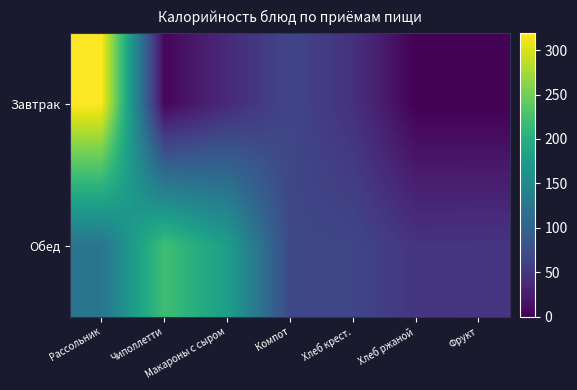

Reading right to left, transcribe all the data shown in this chart.

Завтрак: Фрукт=0.0	Хлеб ржаной=0.0	Хлеб крест.=44.5	Компот=67.2	Макароны с сыром=37.8	Чиполлетти=5.1	Рассольник=318.9
Обед: Фрукт=48.7	Хлеб ржаной=48.3	Хлеб крест.=67.2	Компот=69.0	Макароны с сыром=178.4	Чиполлетти=221.2	Рассольник=124.4